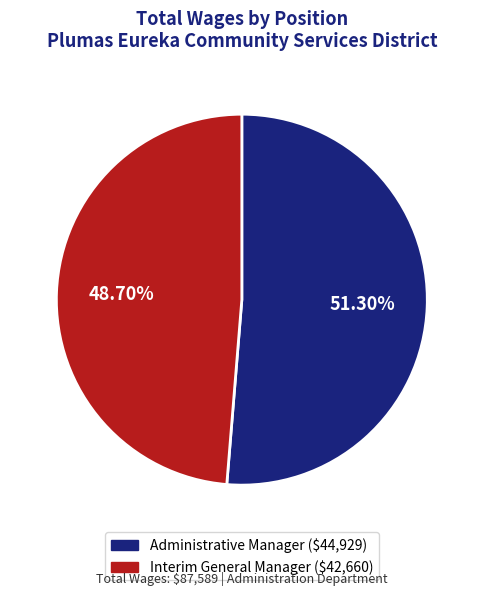

Which slice is the largest?

Administrative Manager